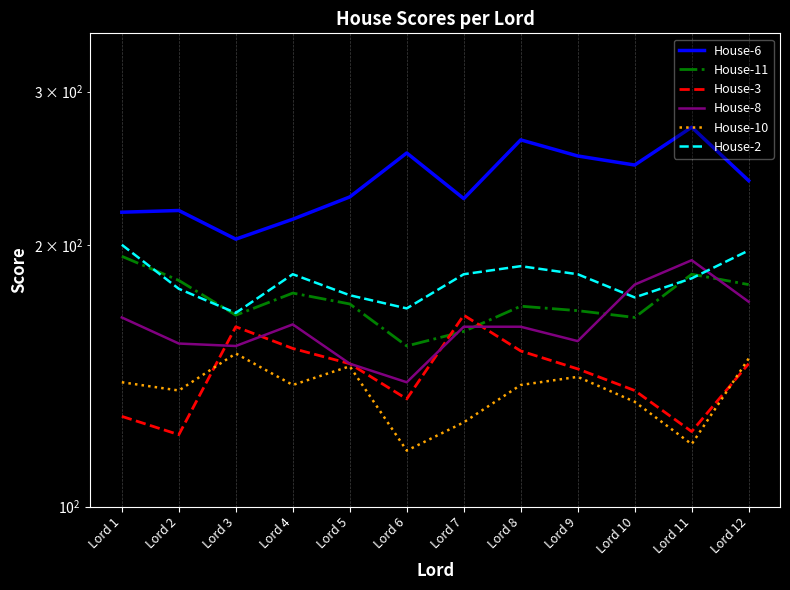

At which label does House-10 first exceed 138?

Lord 1